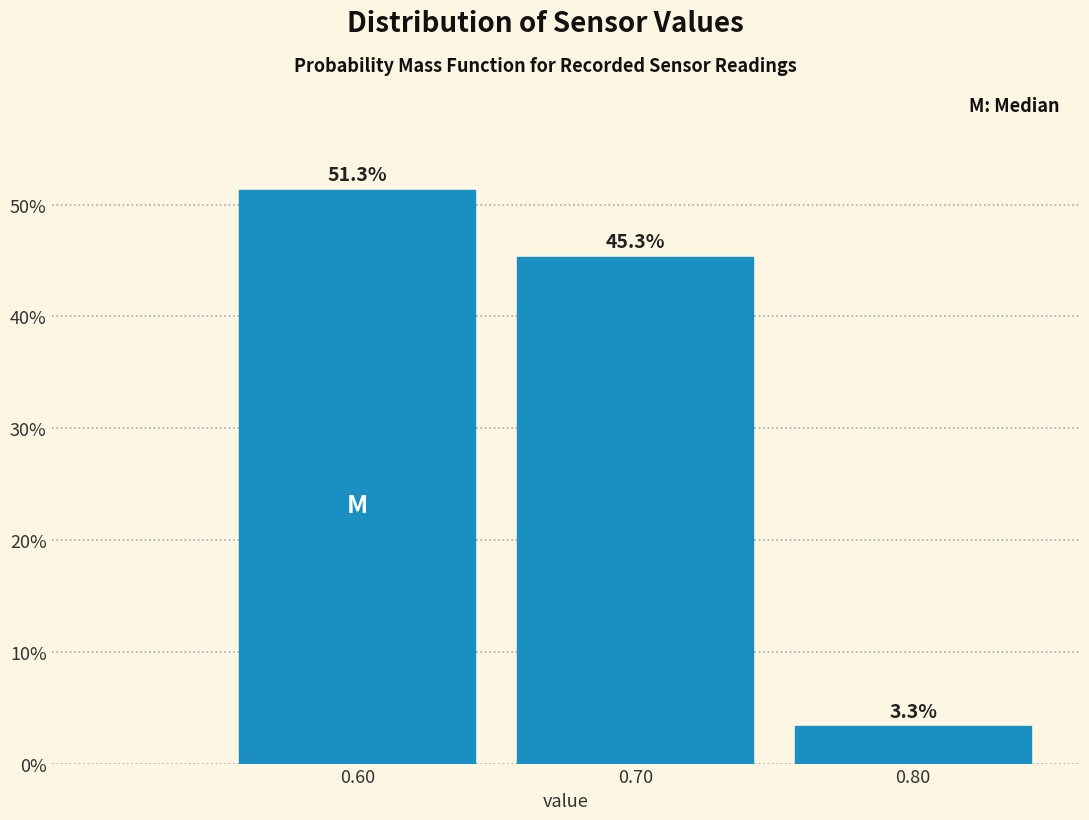

Reading left to right, transcribe all the data shown in this chart.

51.3	45.3	3.3